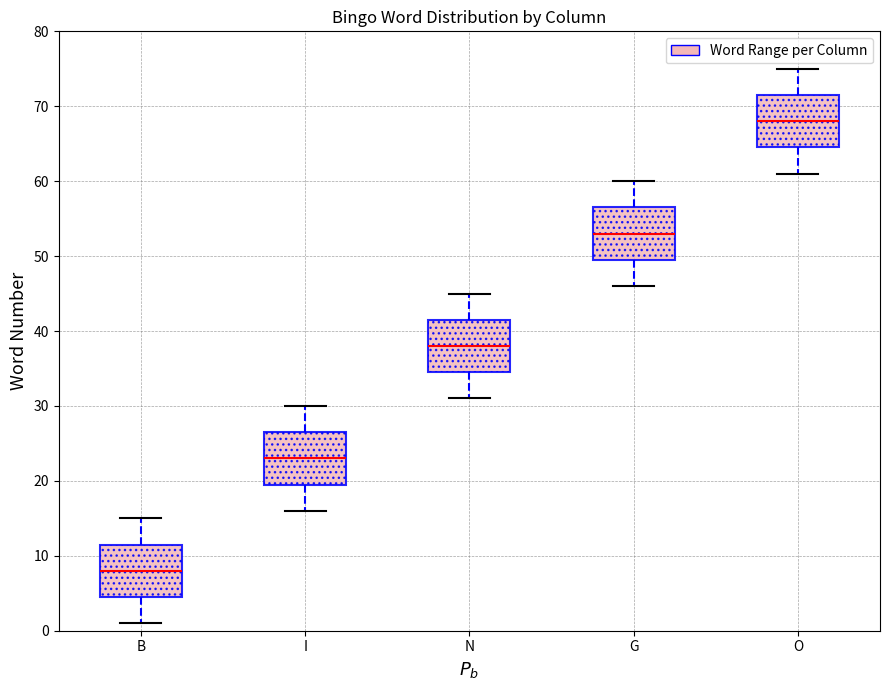

Reading left to right, transcribe this box plot: for each box, give where its median line is, the range the box spans, and where its two whiskers end, as read against the y-axis. The values are not printed on the chart, so give them approximately, as read against the axis.

B: median 8, box 5 to 12, whiskers 1 to 15
I: median 23, box 20 to 27, whiskers 16 to 30
N: median 38, box 35 to 42, whiskers 31 to 45
G: median 53, box 50 to 57, whiskers 46 to 60
O: median 68, box 65 to 72, whiskers 61 to 75